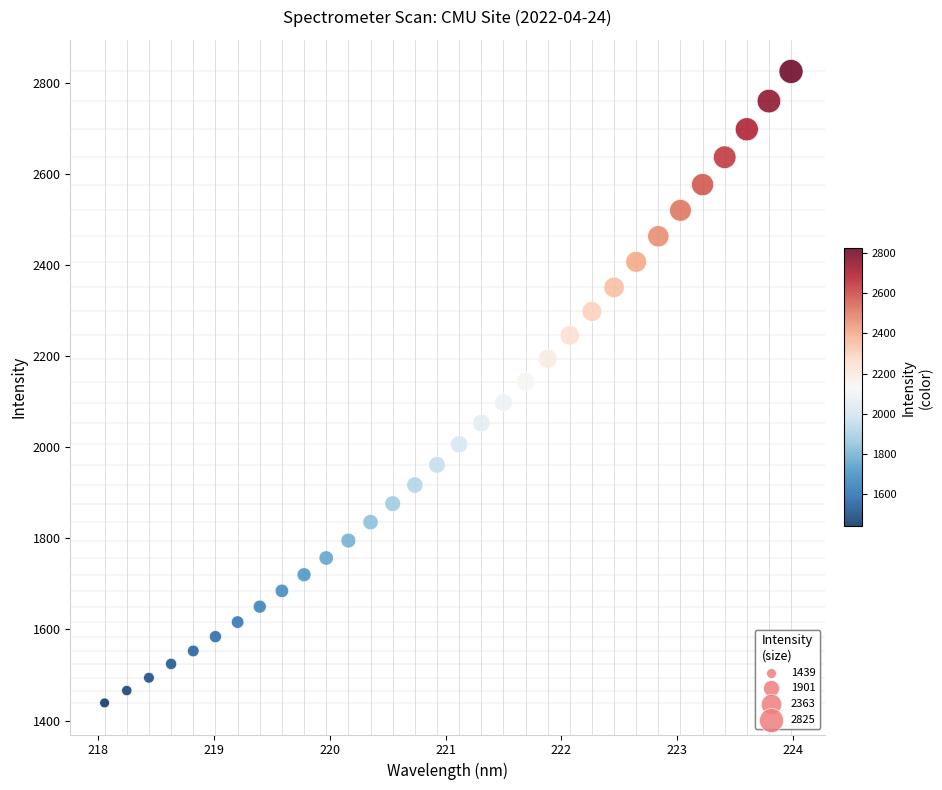

What is the range of Y values (max minus min)?

1386.3